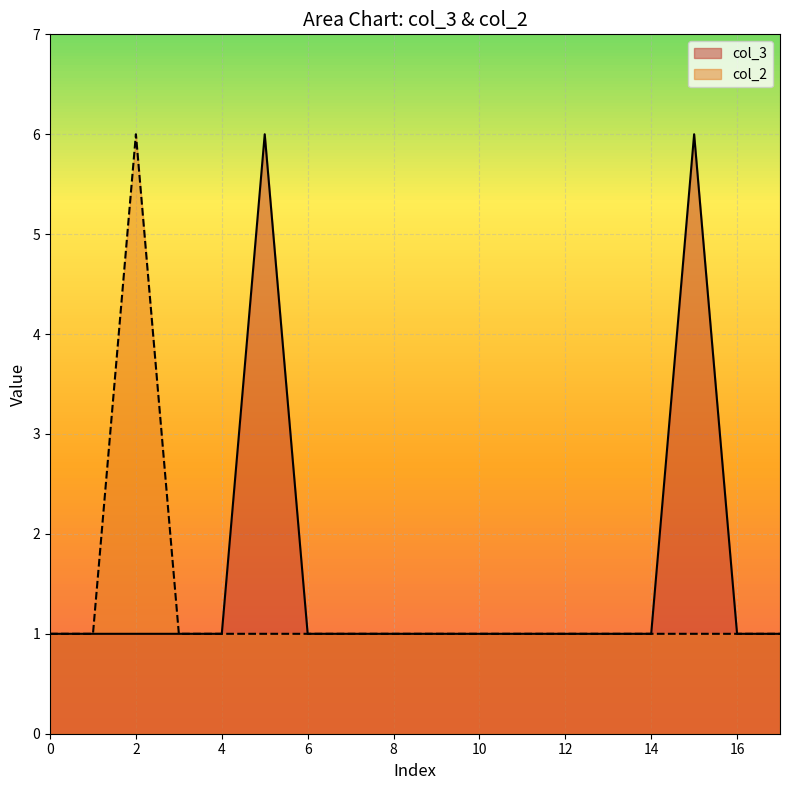

True or false: col_2 and col_3 cross at least once.

False